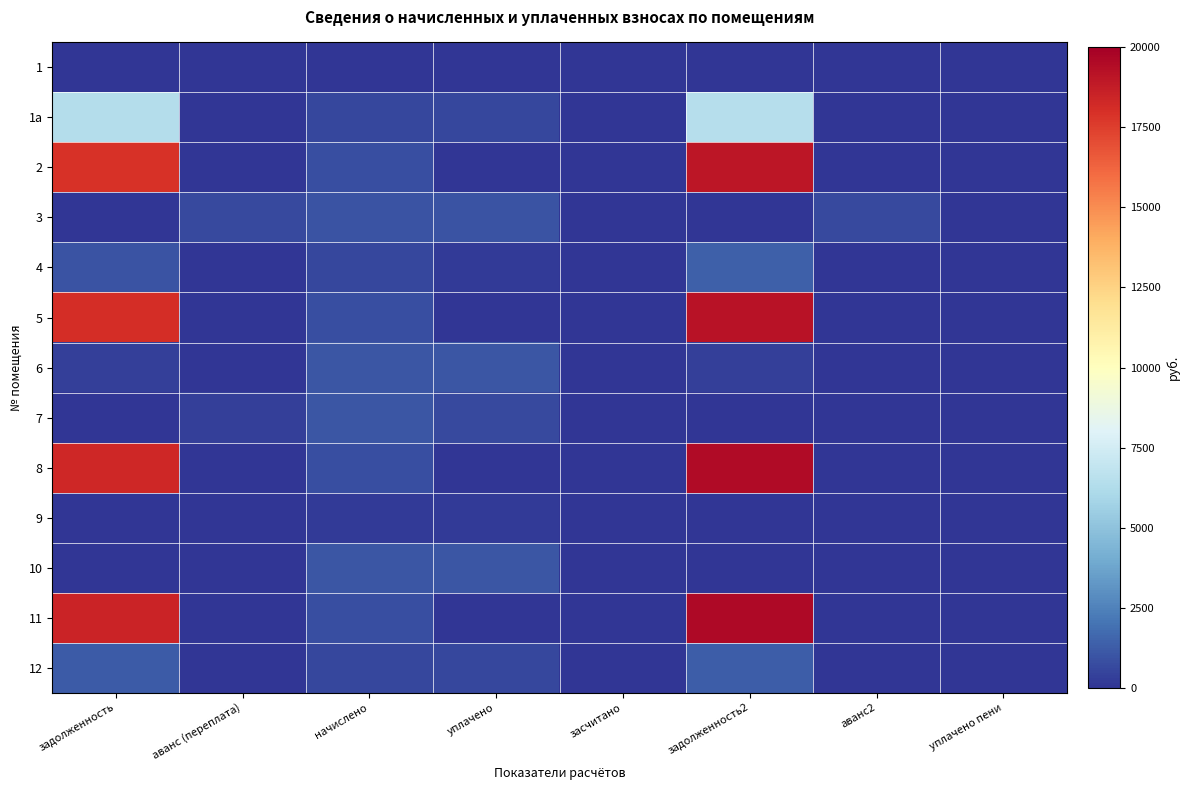

Between аванс (переплата) and засчитано, which is larger?

аванс (переплата)